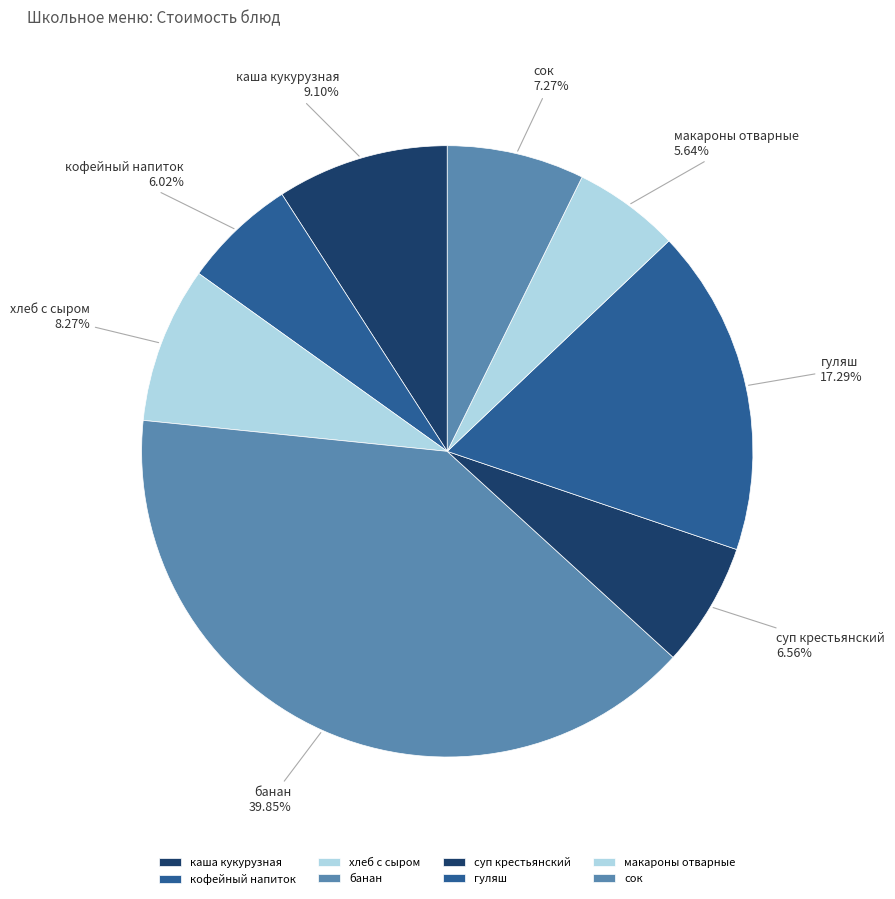

Combined, what portion of the pie is кофейный напиток and банан?

45.9%